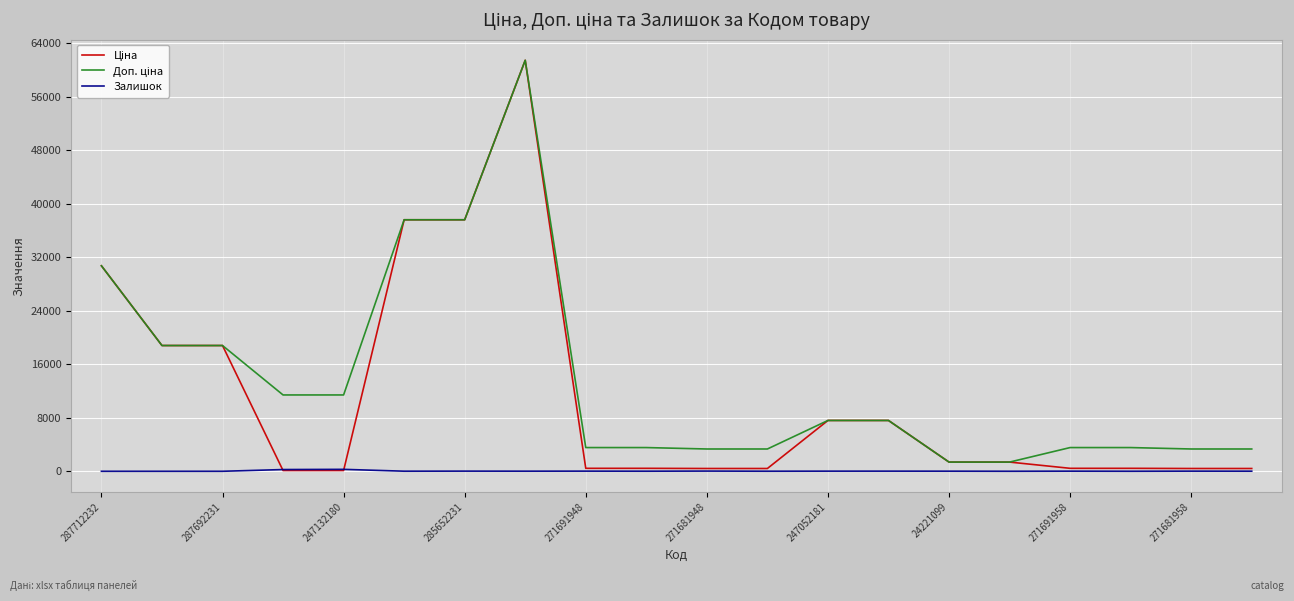

Where do Ціна and Доп. ціна first cross each other?

15 and 16